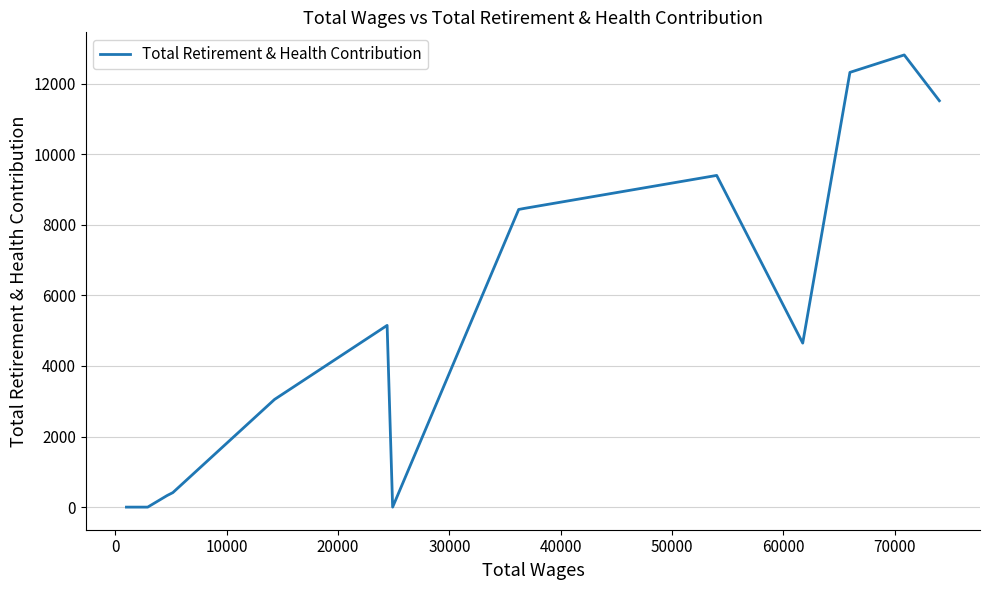

Does the chart display data point markers on the line(s)?

No